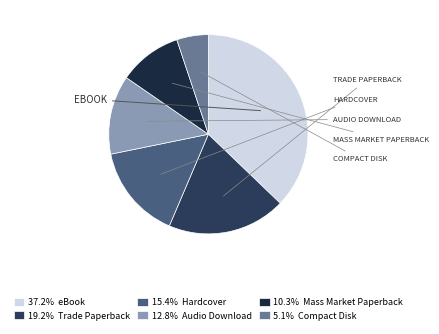

Which slice is the largest?

eBook